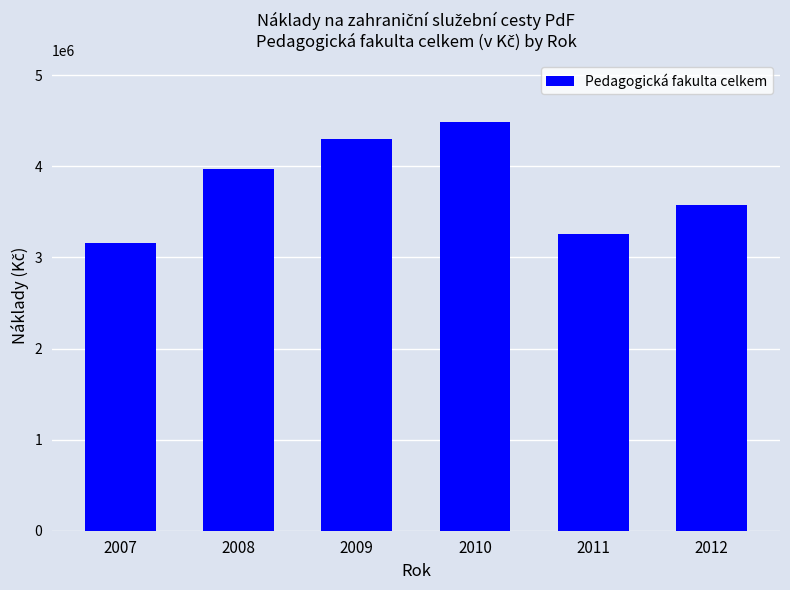

What is the average value?

3791443.6